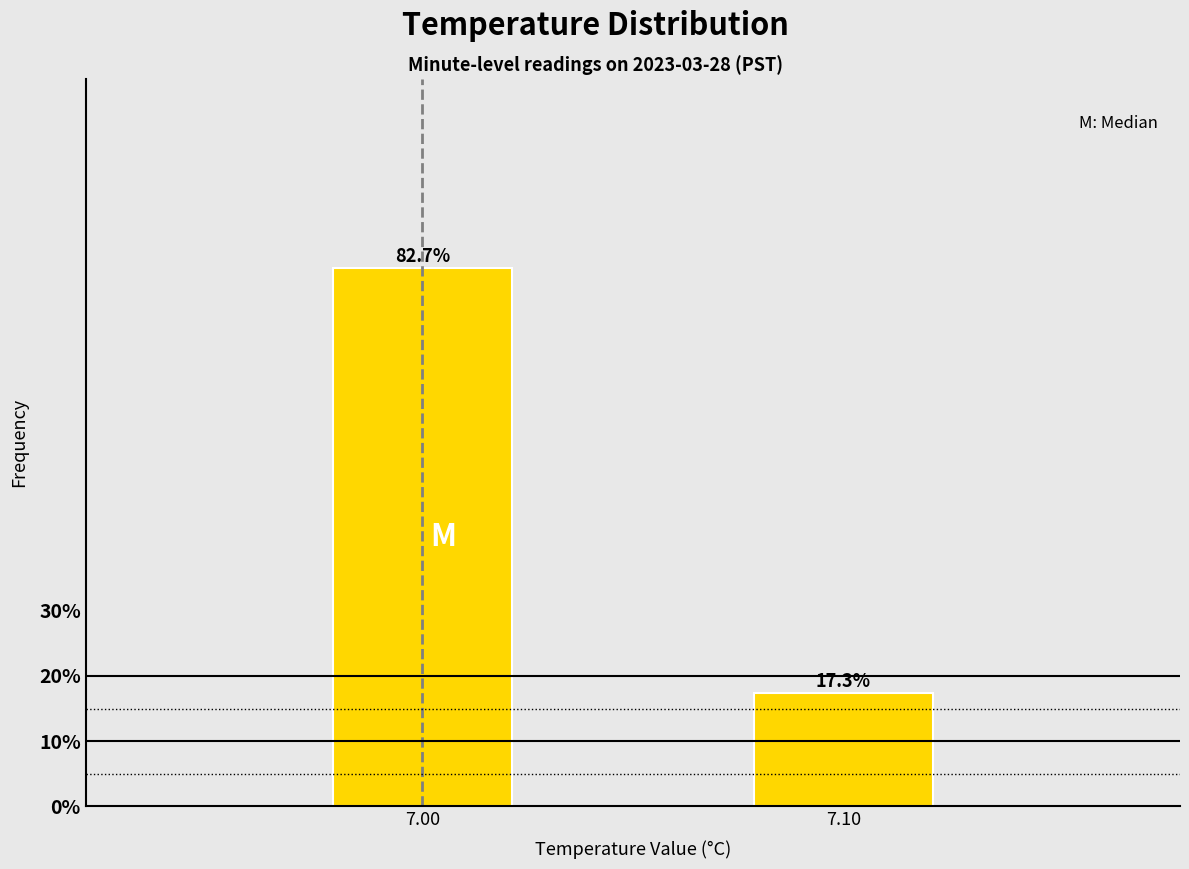

Reading left to right, what are all the values shown in this chart?

7.00=82.7	7.10=17.3